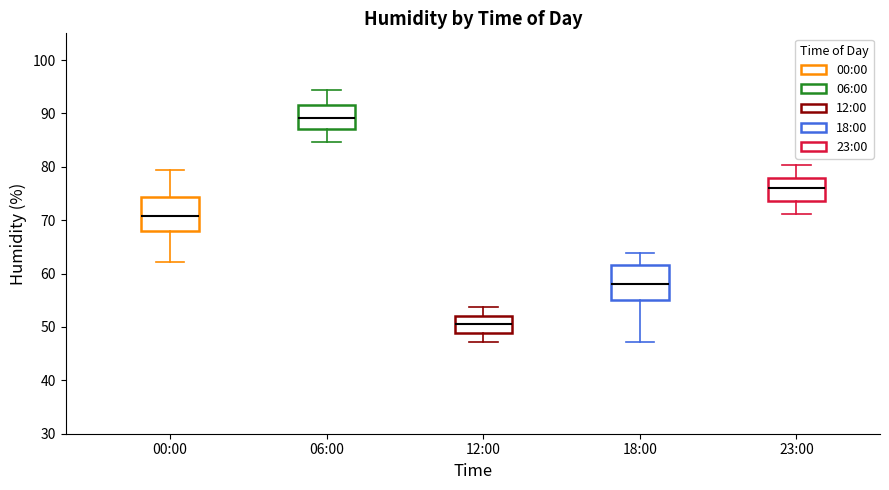

Where does the lower whisker of the box for 12:00 end on the y-axis? The values are not printed on the chart, so give them approximately, as read against the axis.

47